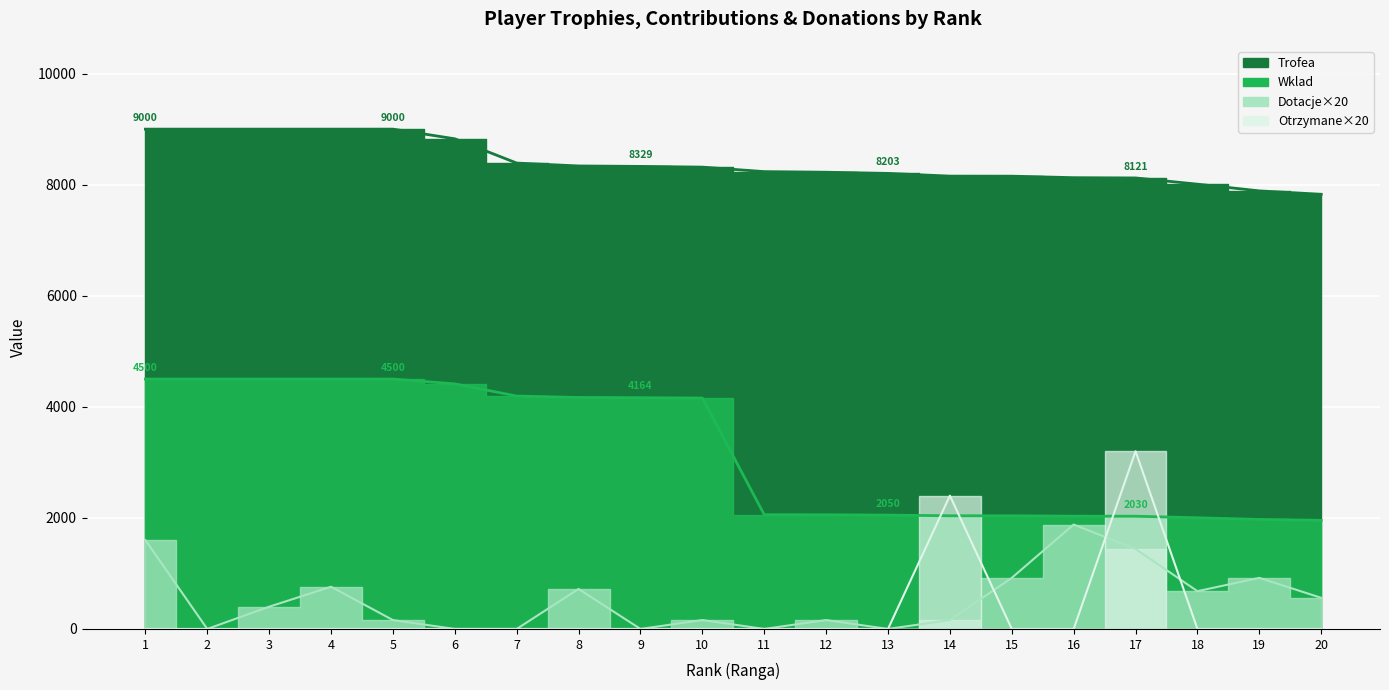

List the series in order of their peak value, highest first.

Trofea, Wklad, Otrzymane, Dotacje